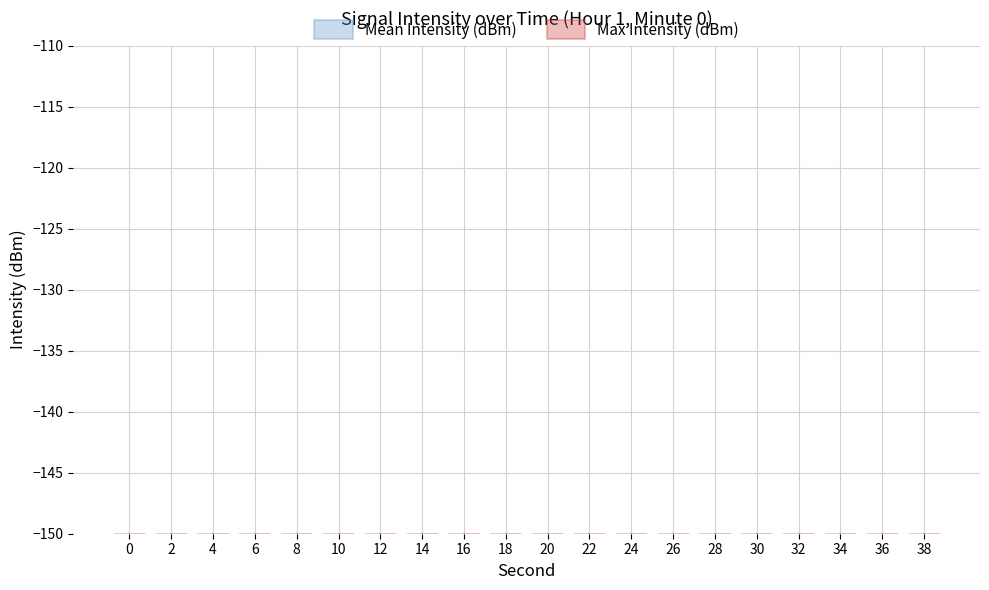

How many categories are shown in the chart?

20